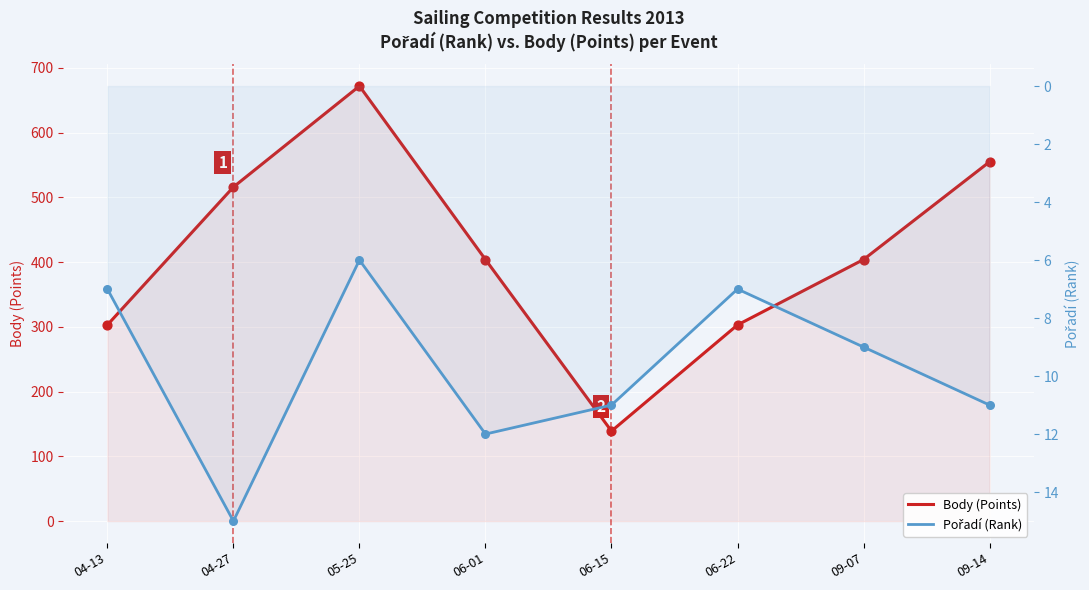

Which series reaches the maximum Y coordinate?

Body (Points)